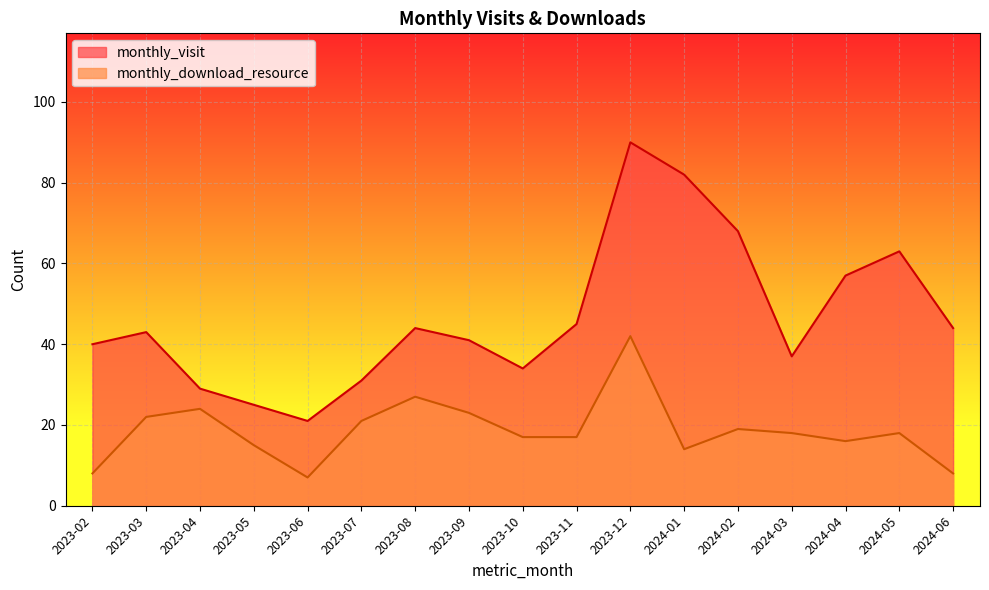

How many interior local valleys does the monthly_visit series have?

3